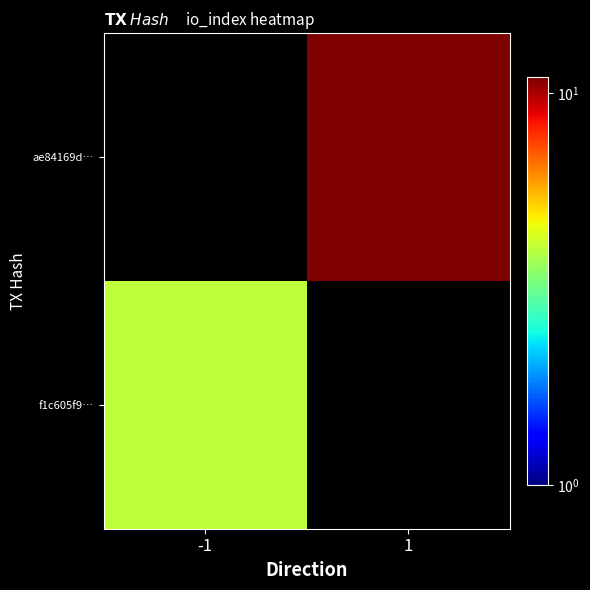

Is the value of f1c605f9… at -1 greater than the value of ae84169d… at -1?

No